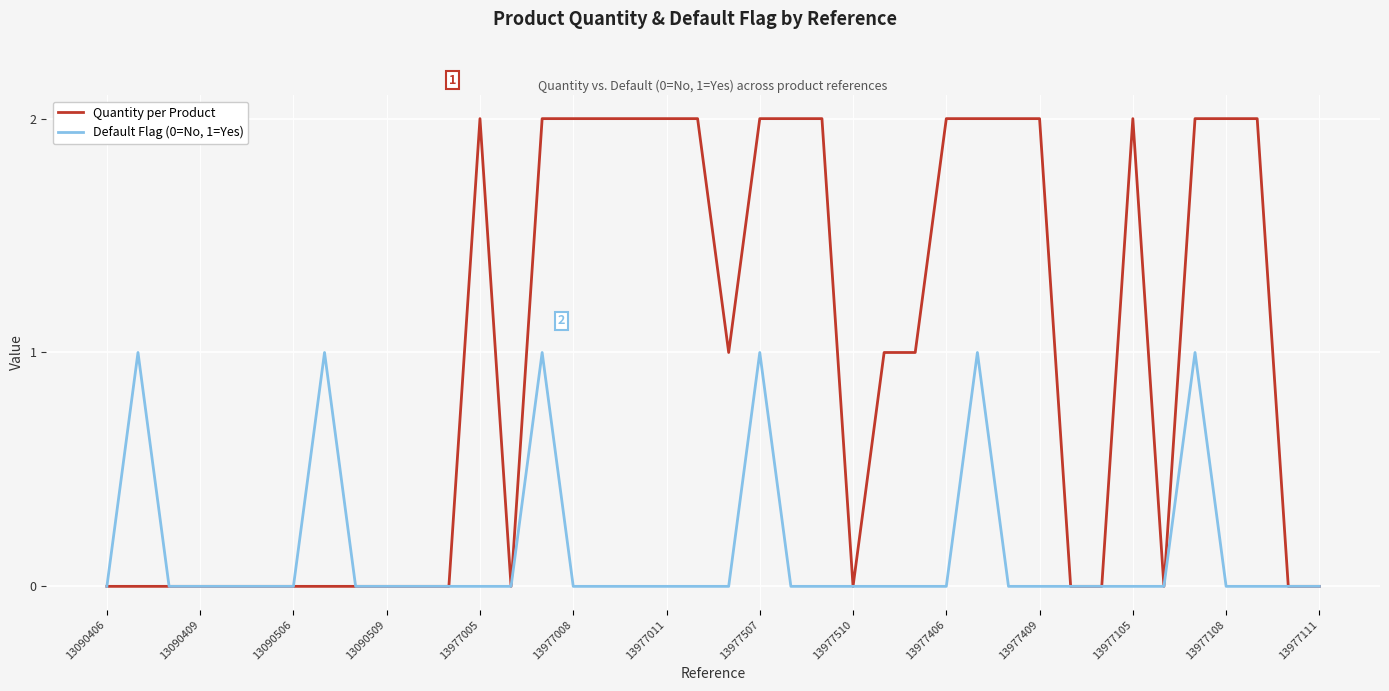

Which series has the widest spread of values?

Quantity per Product